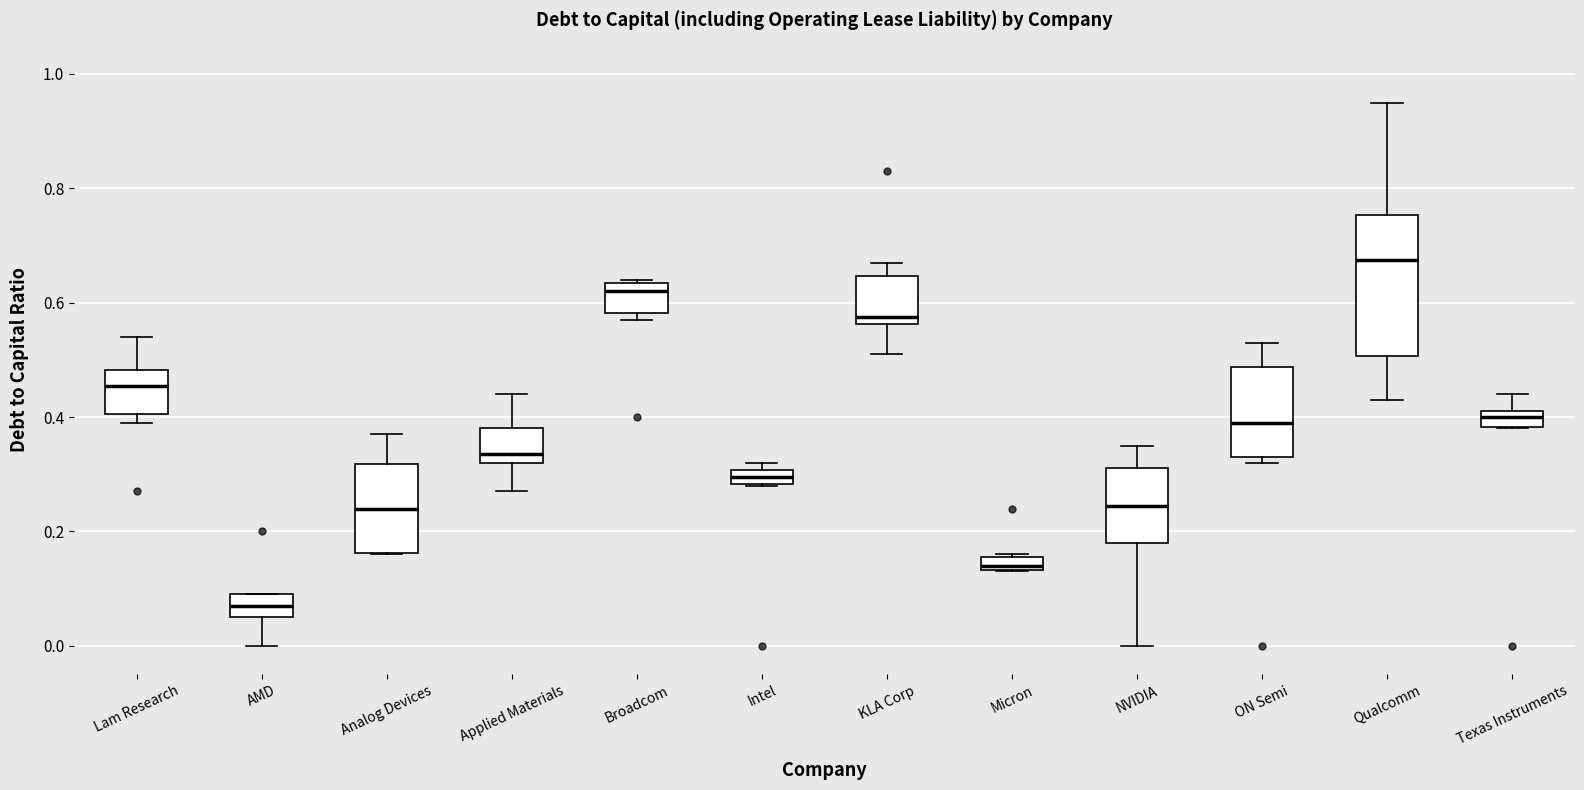

Comparing the boxes themselves (not the whiskers), which one is the tallest?

Qualcomm